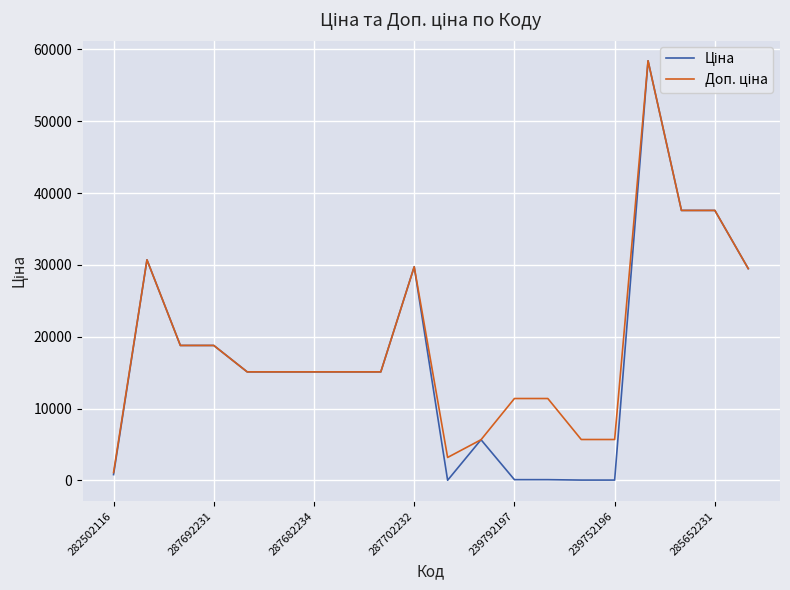

What is the maximum value shown in the chart?

58426.5